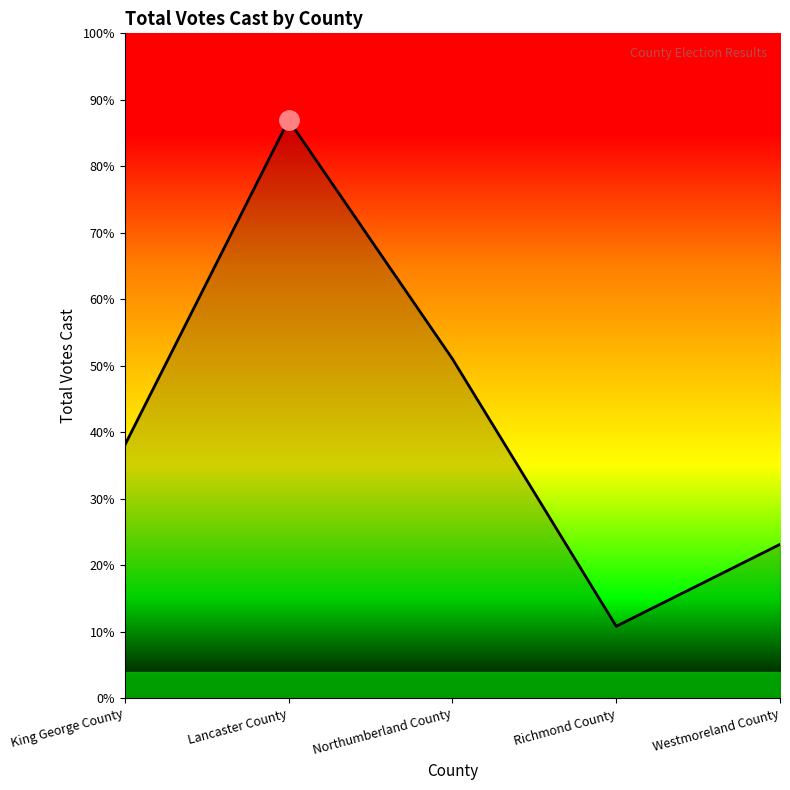

Does the chart have visible grid lines?

No